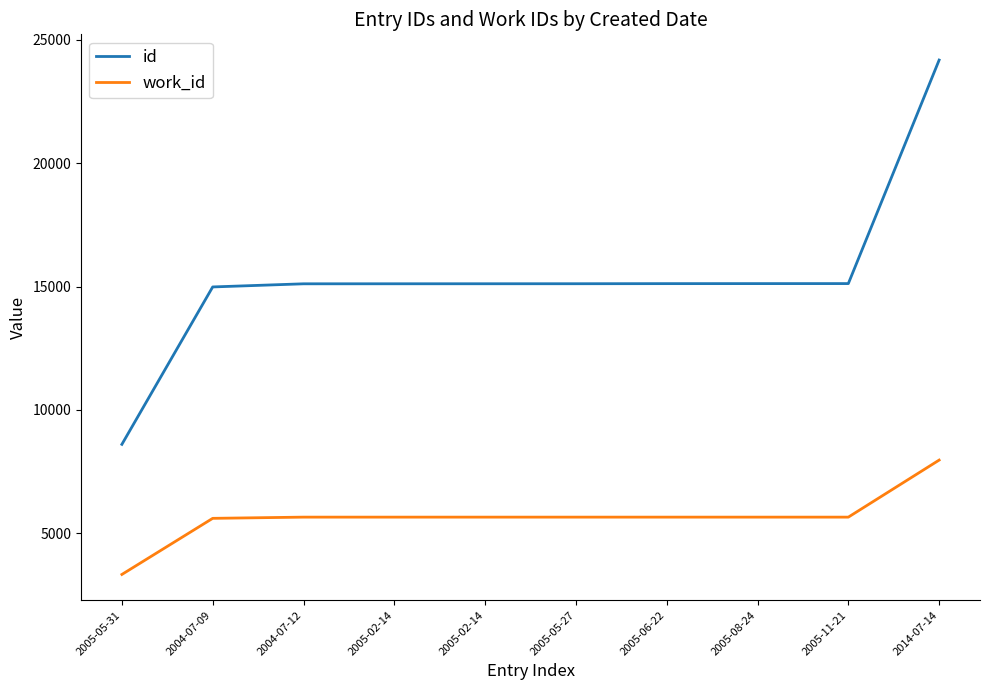

The id series shows 5694 at 2005-06-22. True or false?

False